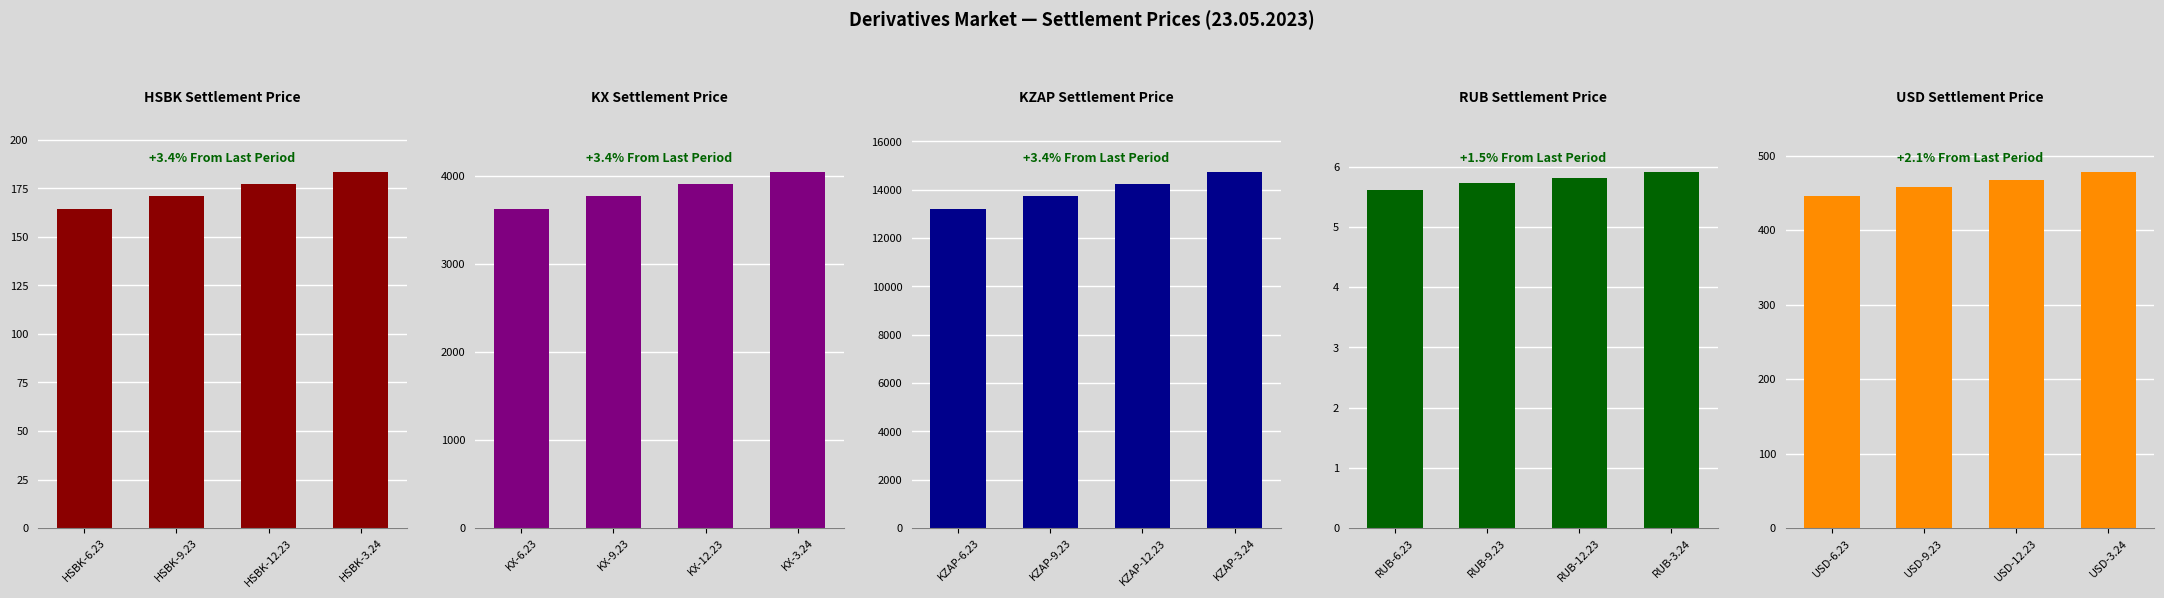

Which series has the widest spread of values?

KZAP